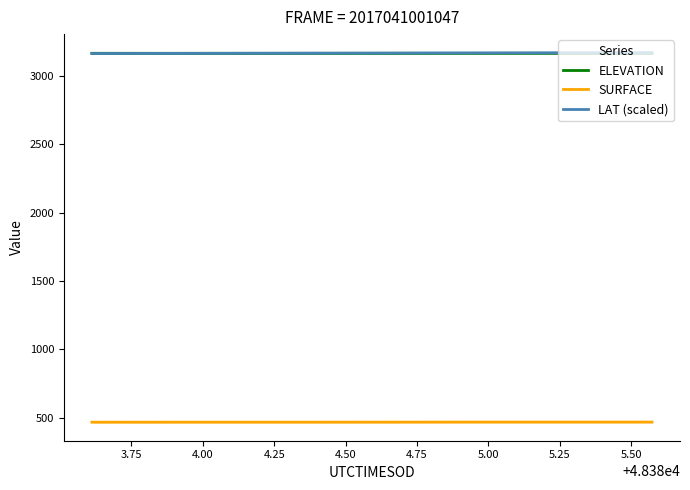

True or false: SURFACE and ELEVATION intersect in this chart.

False